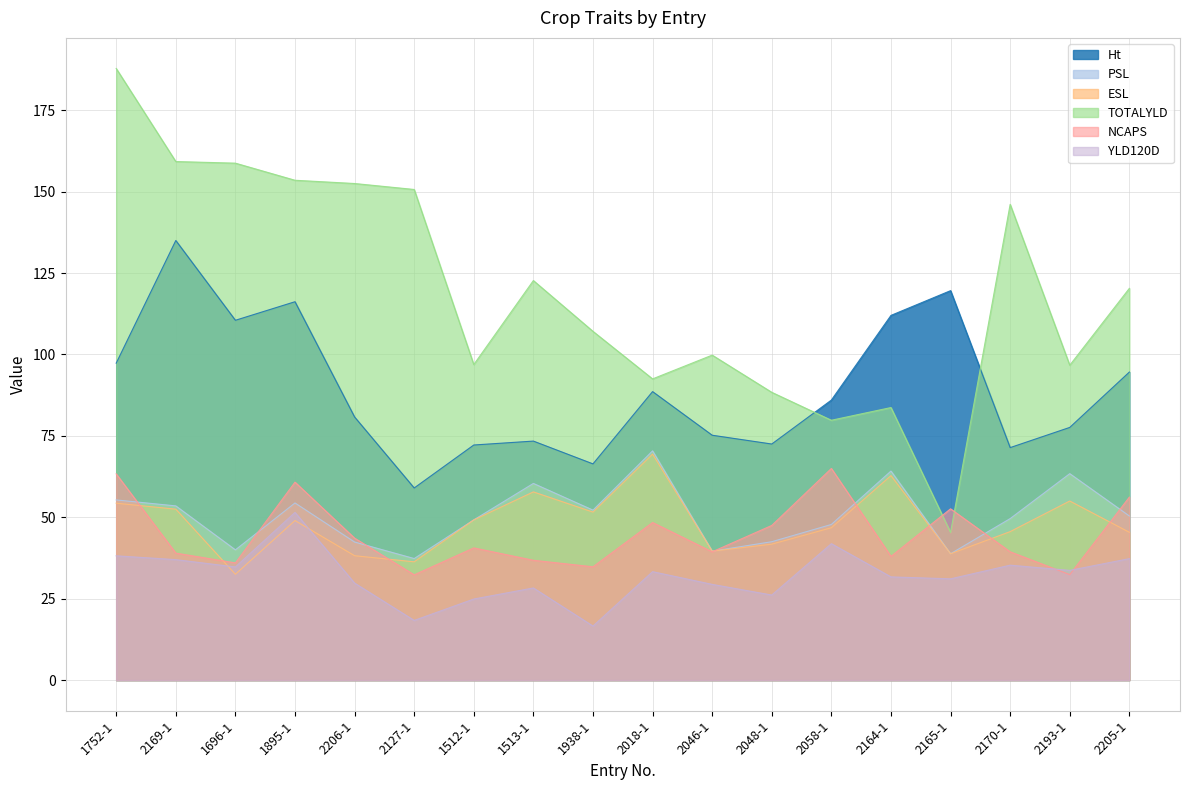

What is the sum of all NCAPS values?

806.2